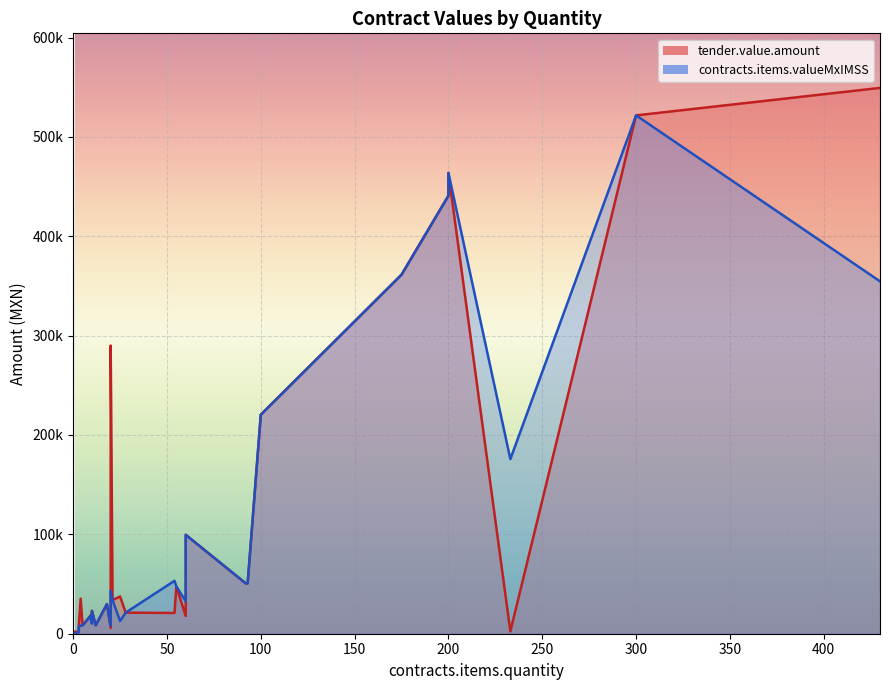

What are all the series names shown in the legend?

tender.value.amount, contracts.items.valueMxIMSS